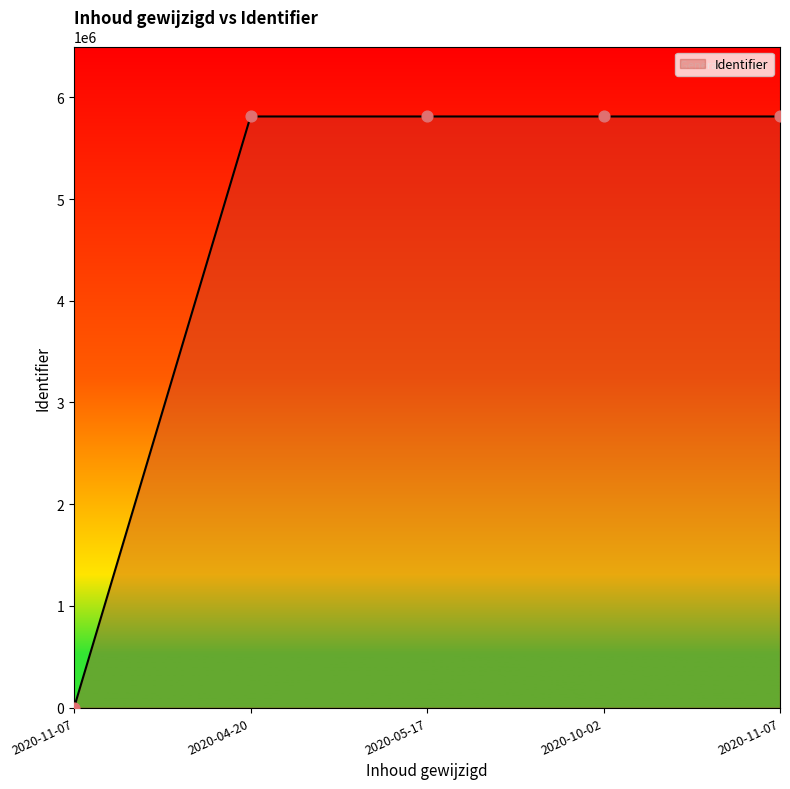

What is the ratio of the value at 2020-05-17 to the value at 2020-11-07?

1.0